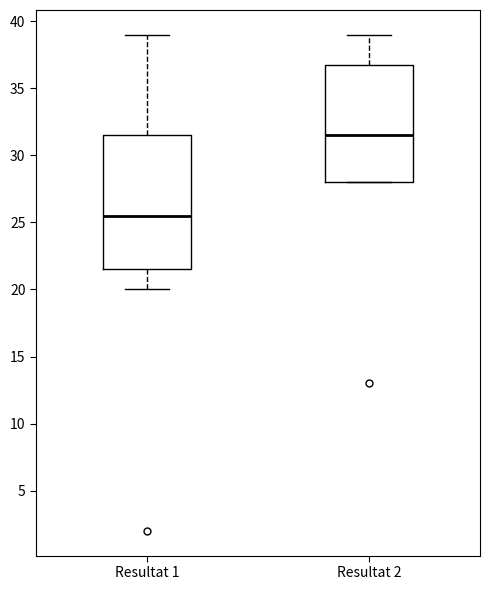

Reading left to right, read every box against the y-axis: the position of its median line, the range the box covers, and the ends of its whiskers. The values are not printed on the chart, so give them approximately, as read against the axis.

Resultat 1: median 25.5, box 21.5 to 31.5, whiskers 20.0 to 39.0
Resultat 2: median 31.5, box 28.0 to 37.0, whiskers 28.0 to 39.0